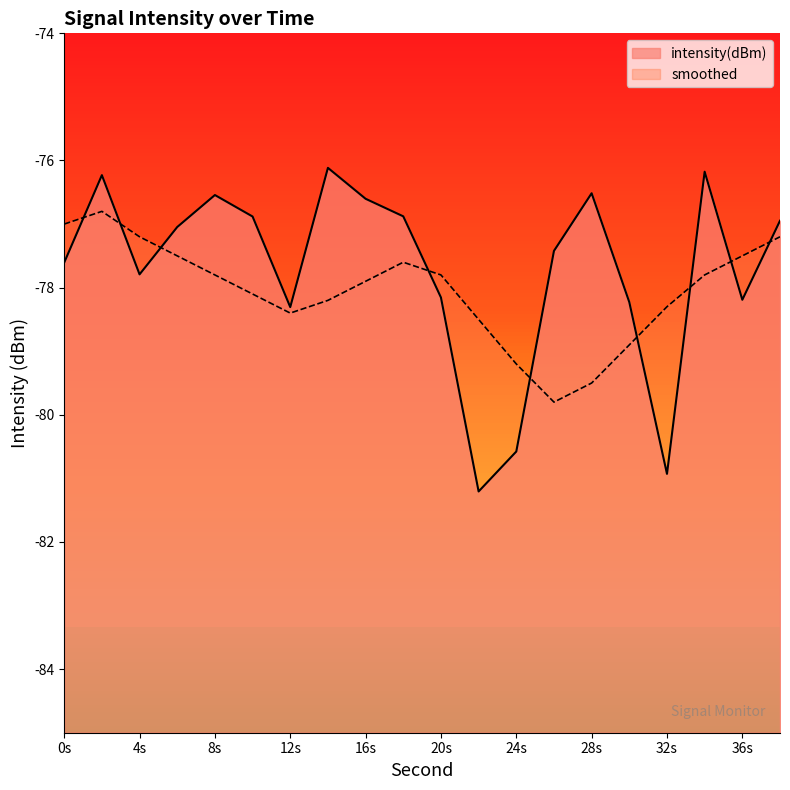

Rank the series by their average value, from highest to lowest.

intensity(dBm), smoothed